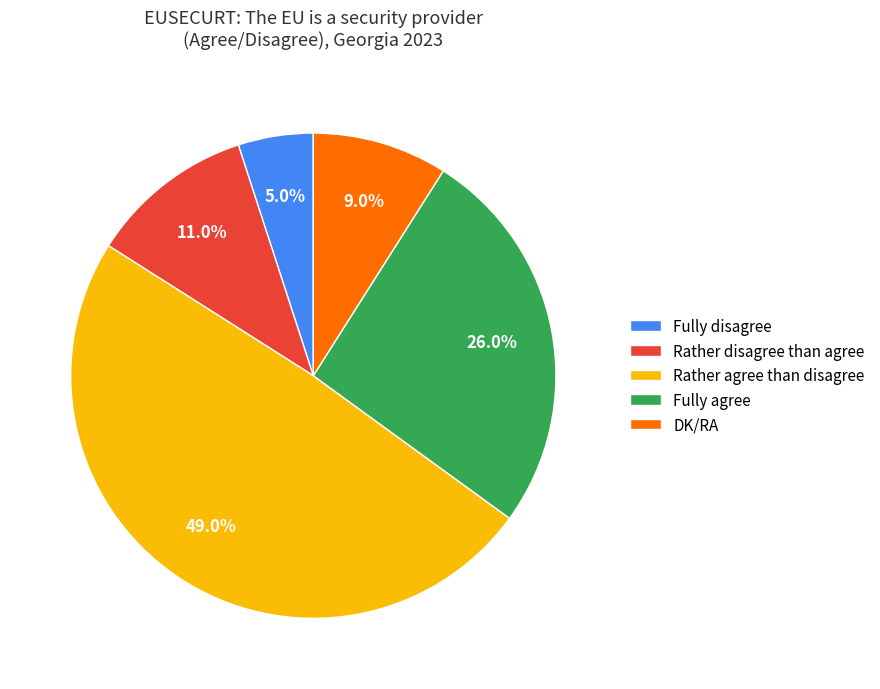

Is DK/RA the majority of the pie?

No